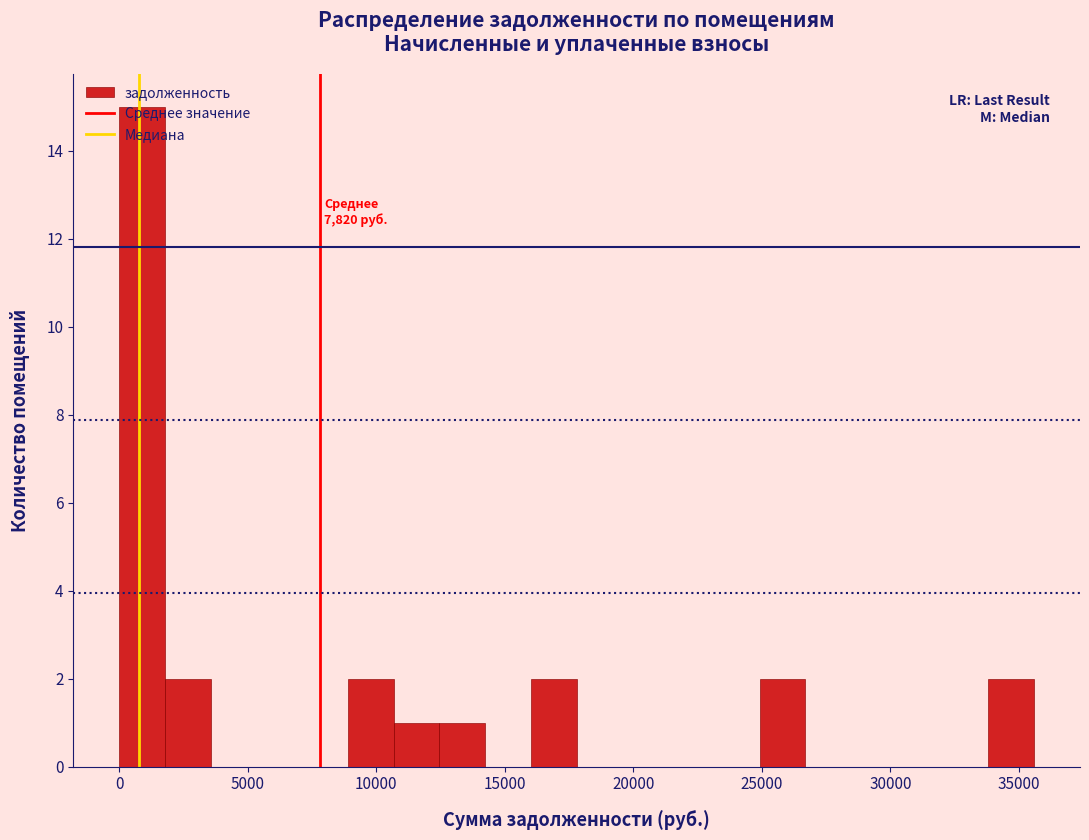

Read against the x-axis, roughly where is the centre of the tallest bar?

1000